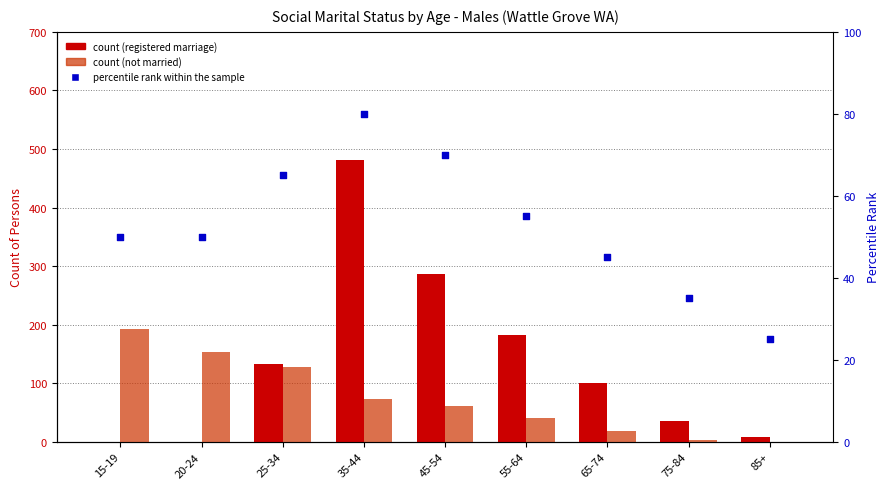

What is the total value across all series at 85+?

33